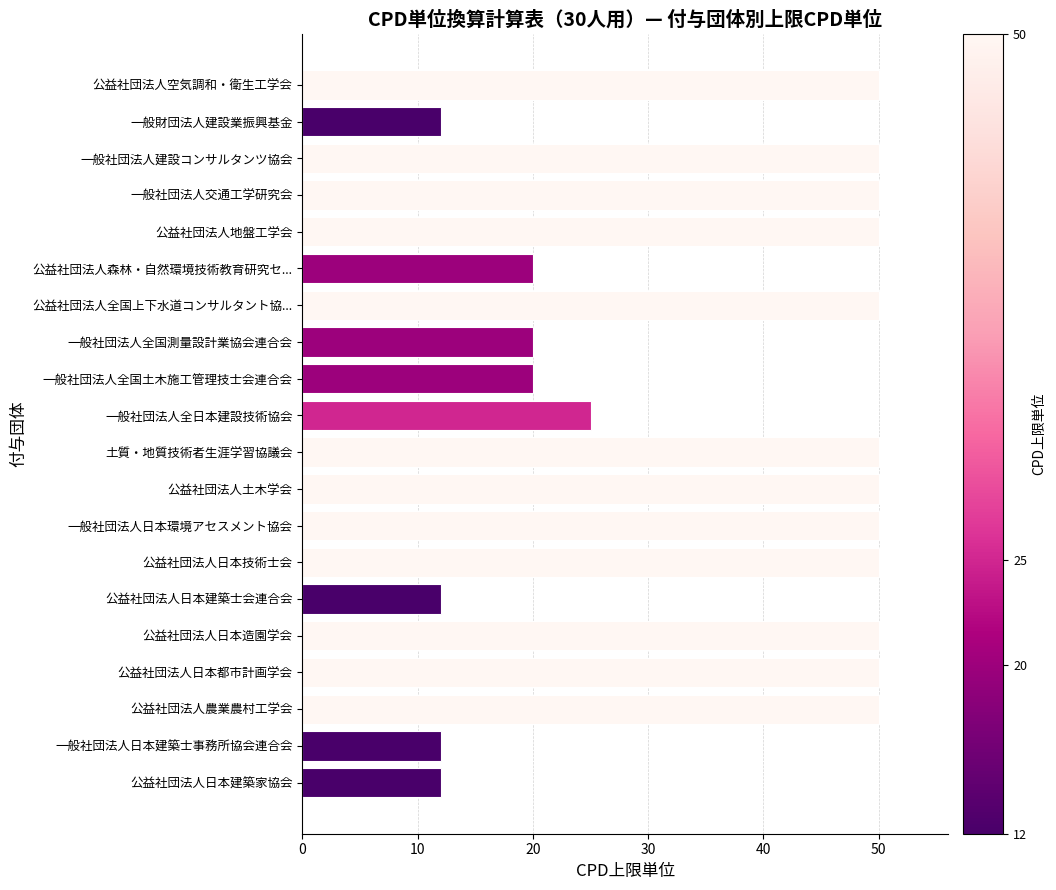

What is the ratio of the value at 公益社団法人農業農村工学会 to the value at 公益社団法人地盤工学会?

1.0